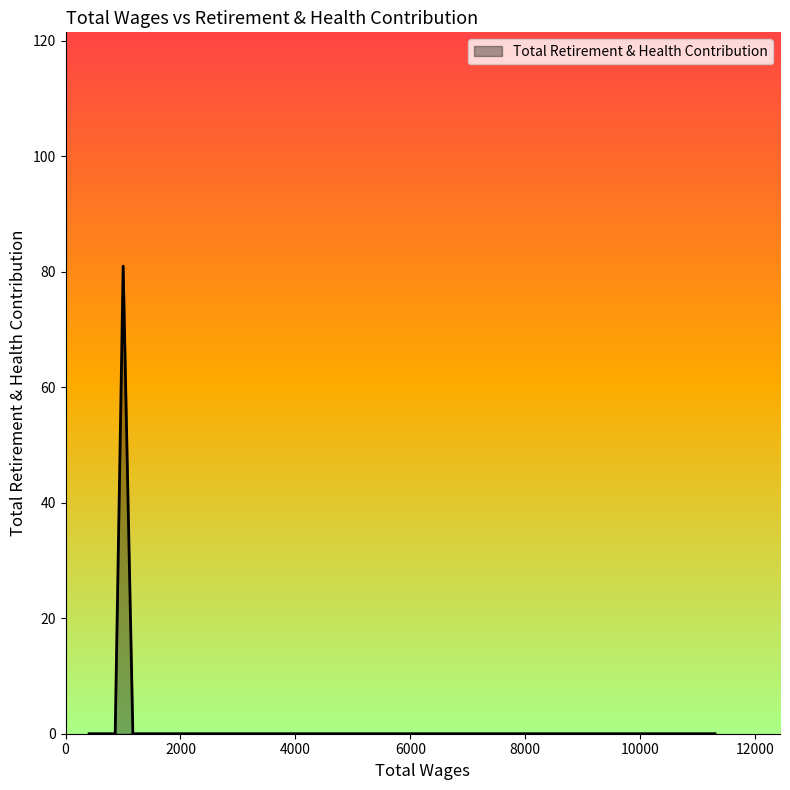

How many interior local peaks (higher than both neighbors) does the data have?

1